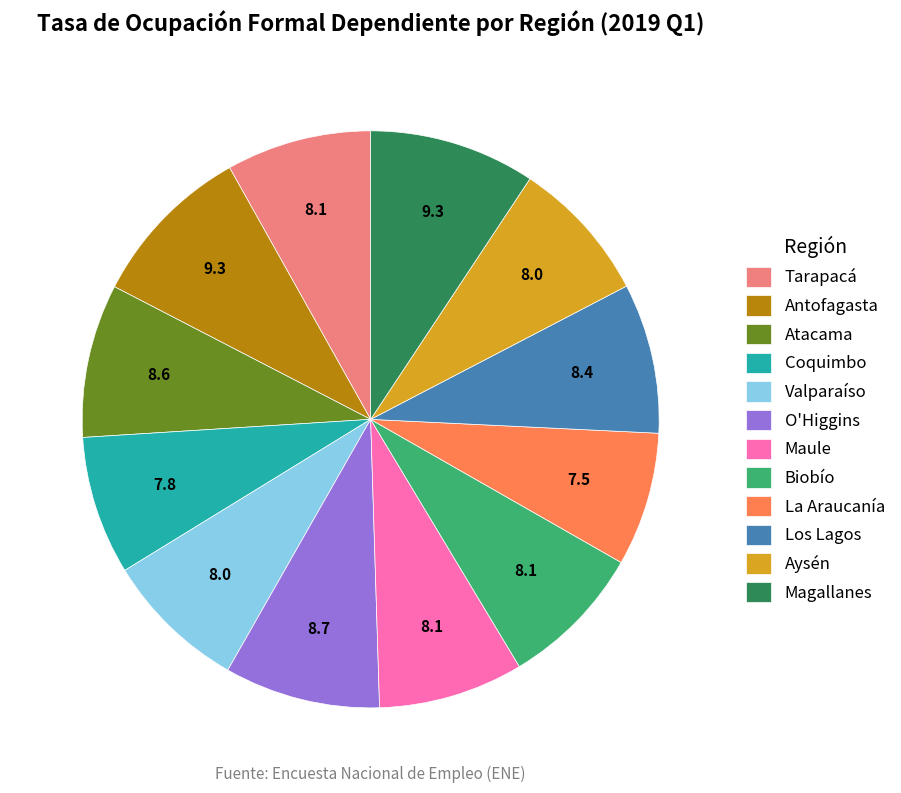

What is the ratio of the value at Aysén to the value at Maule?

1.0